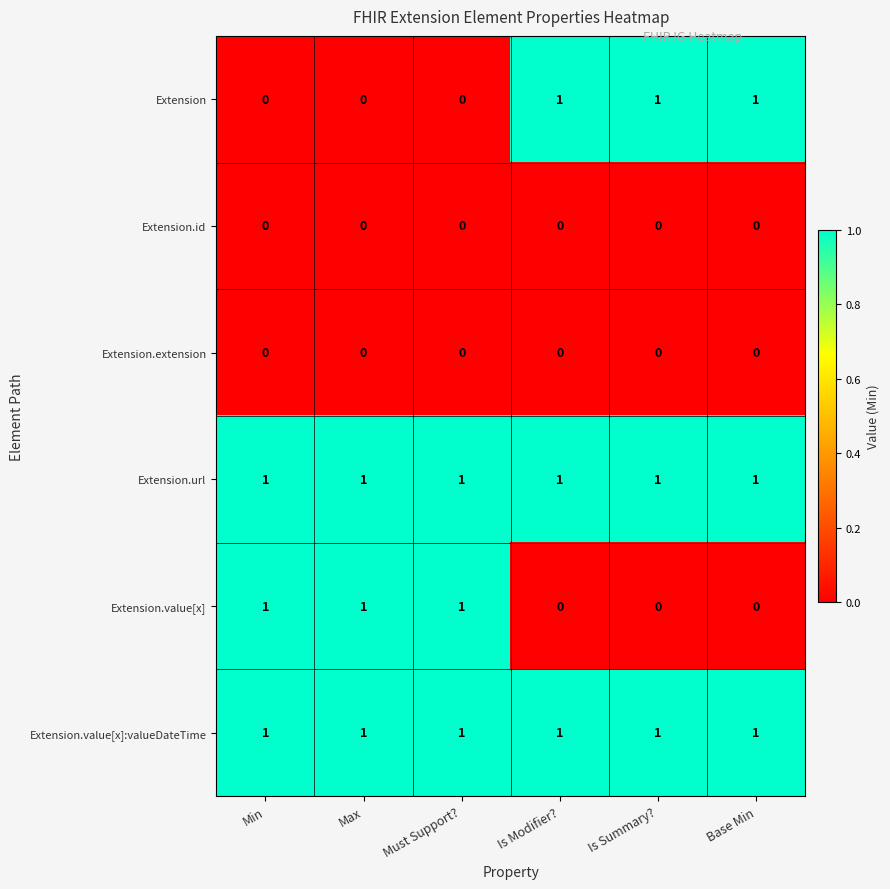

At how many categories does at least one series exceed 0?

6